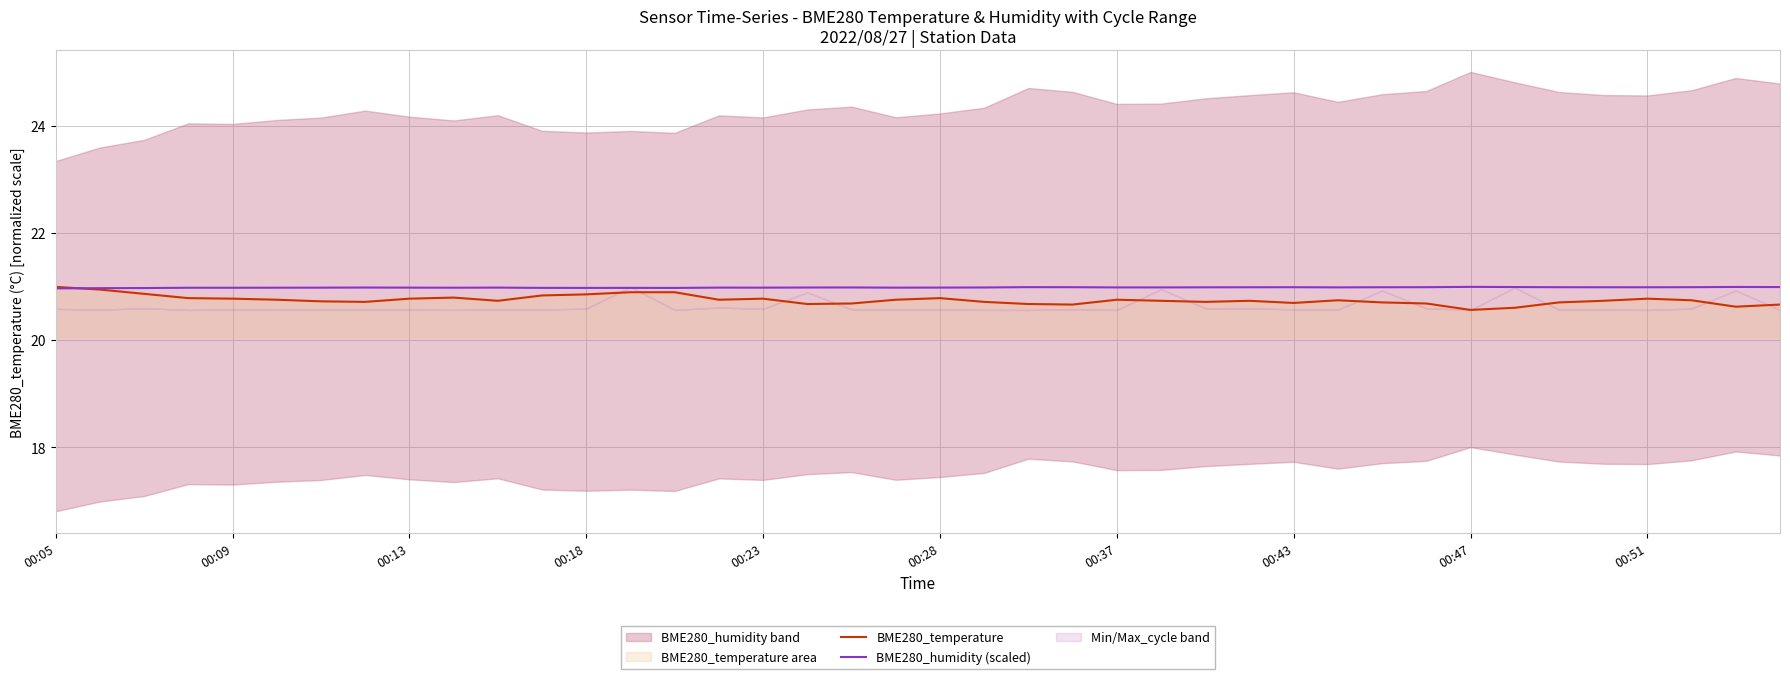

What is the value of the BME280_temperature point at the 36th from the left?

20.7